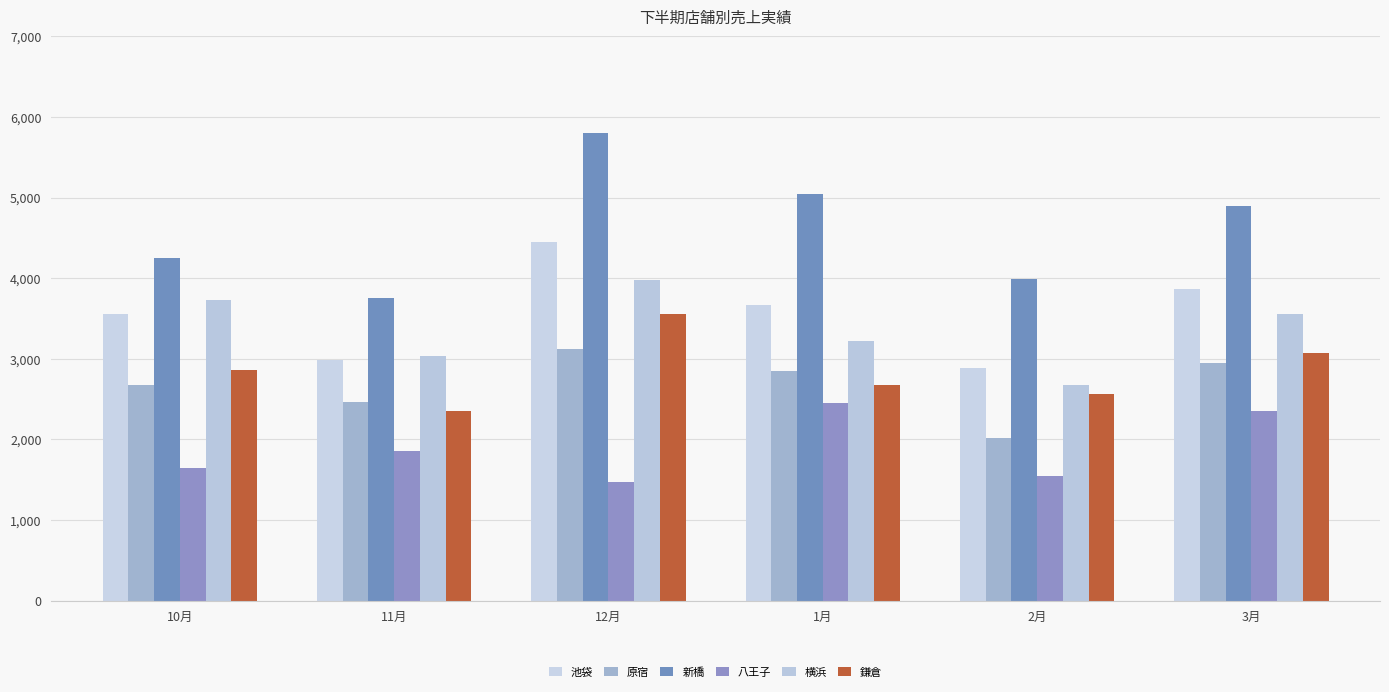

What is the sum of the 鎌倉 values at 10月 and 1月?

5540